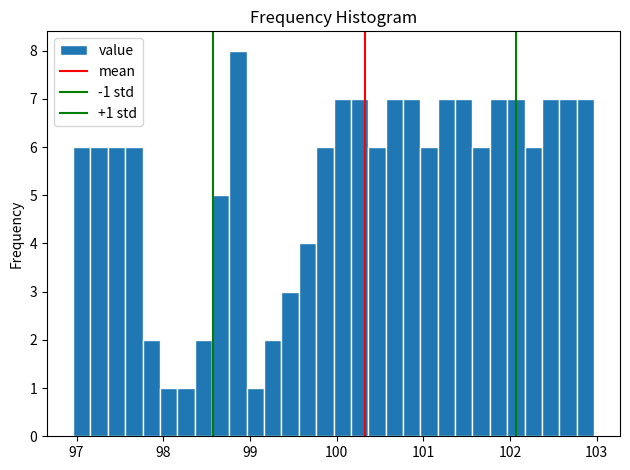

Read against the x-axis, roughly where is the centre of the tallest bar?

98.9